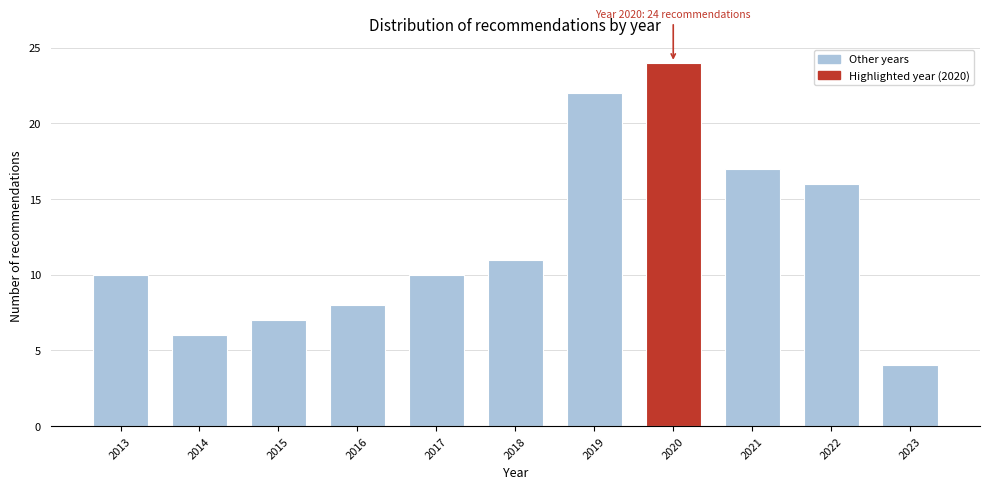

Reading right to left, extract all data points from this chart.

2023=4	2022=16	2021=17	2020=24	2019=22	2018=11	2017=10	2016=8	2015=7	2014=6	2013=10